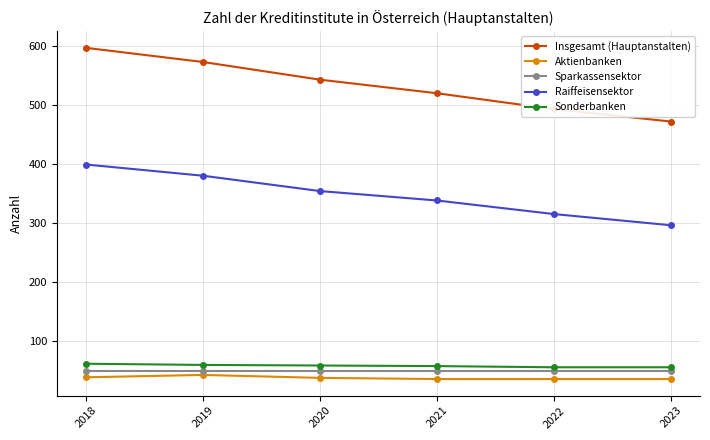

The value of Aktienbanken at 2021 is 35. True or false?

True